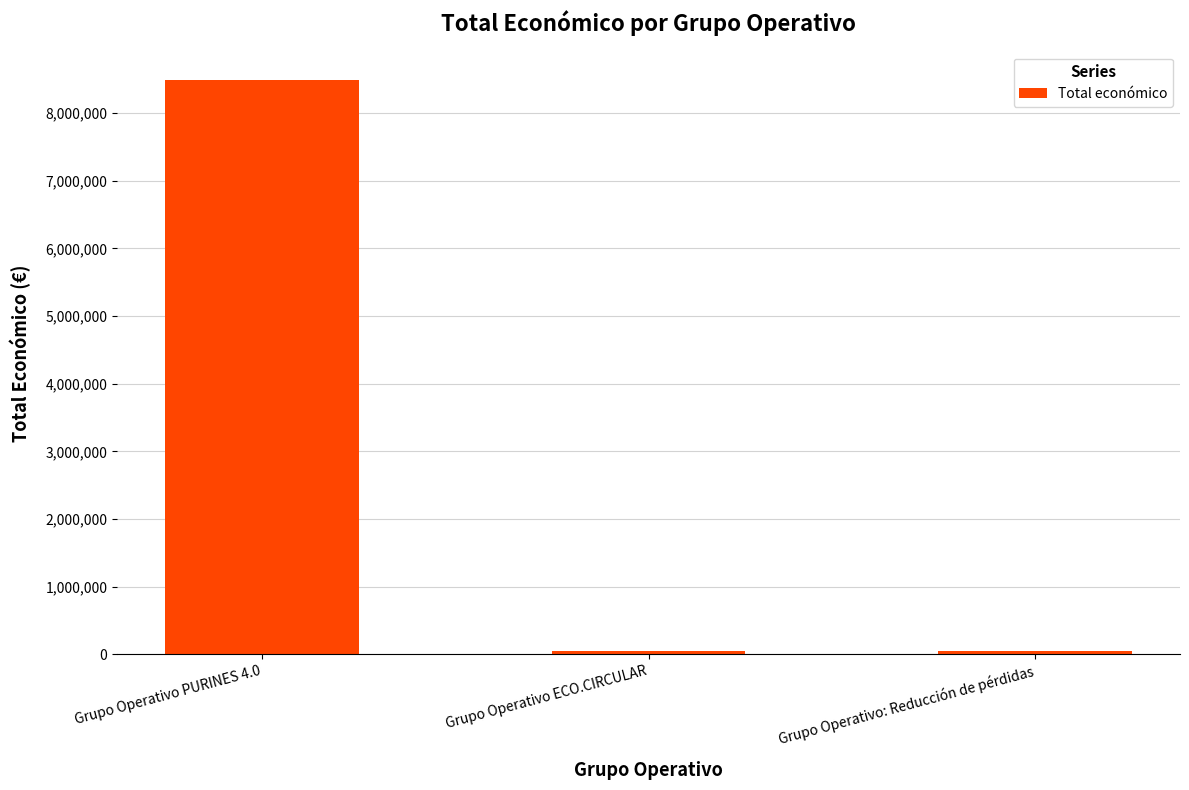

What is the value of the 2nd bar from the left?

42845